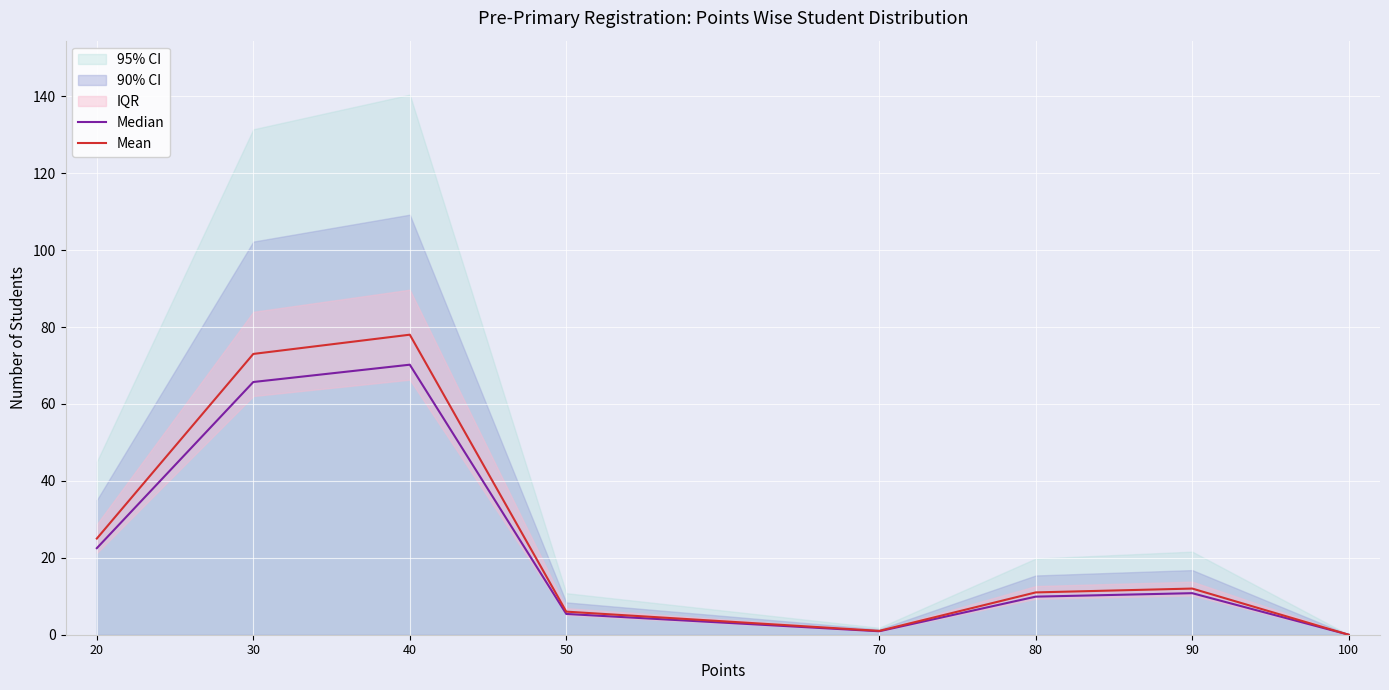

Which series has the largest total across all categories?

Mean